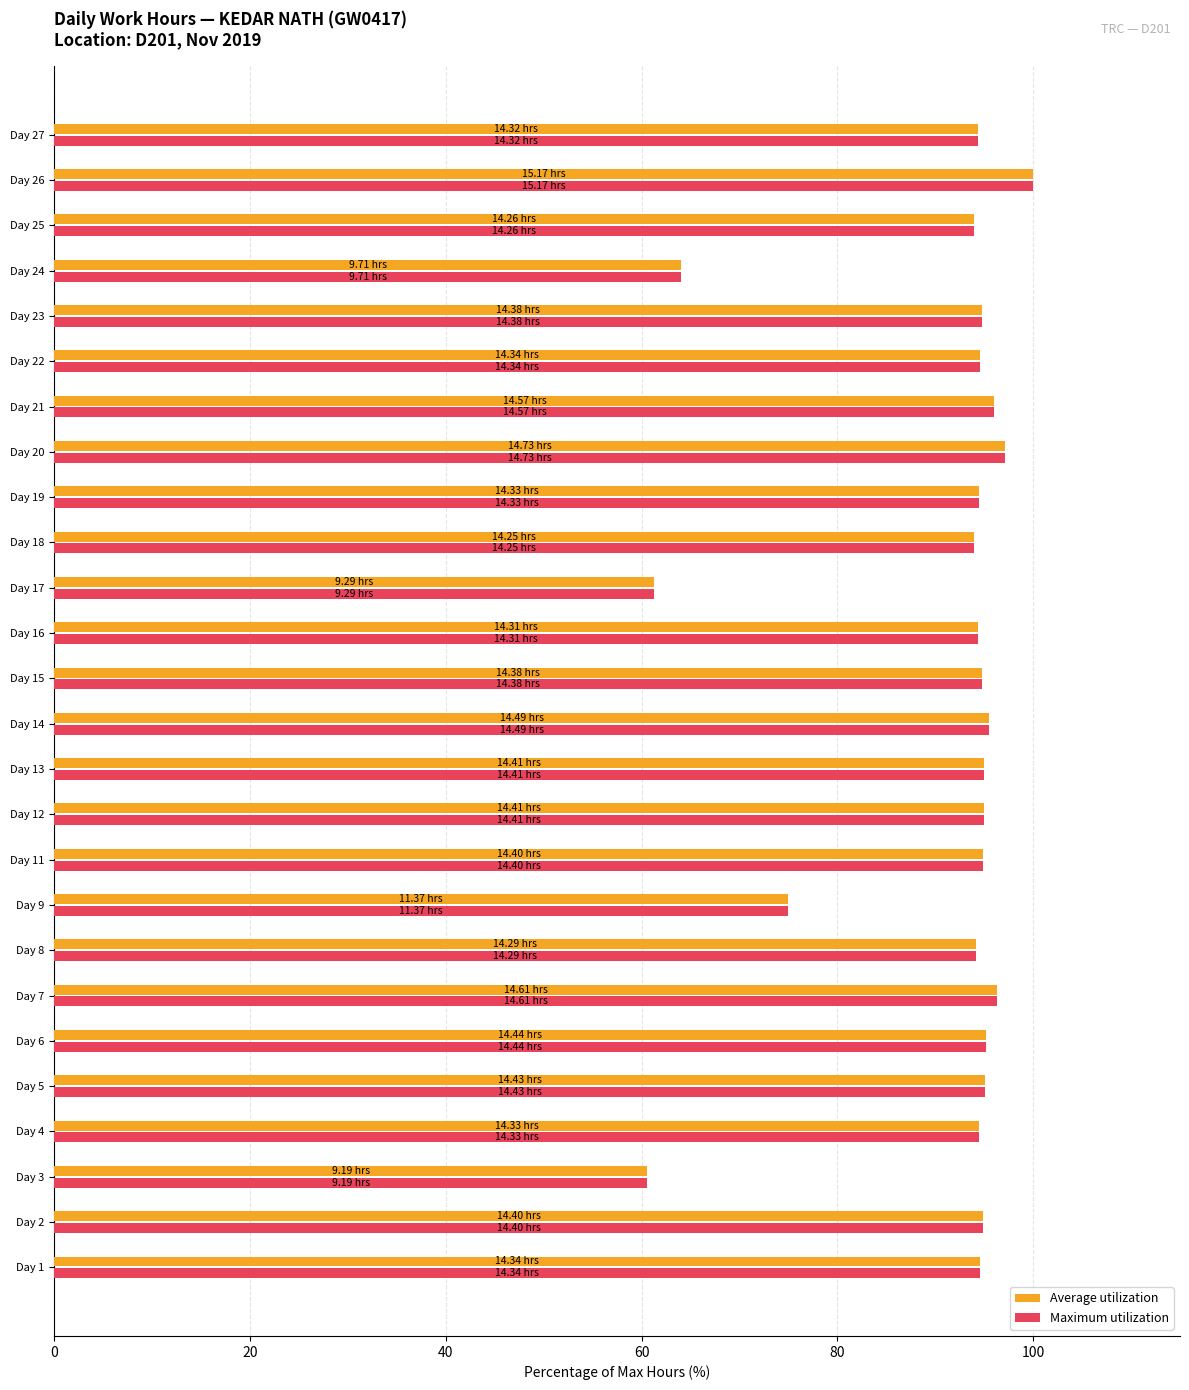

What is the sum of all Maximum utilization values?

2354.3